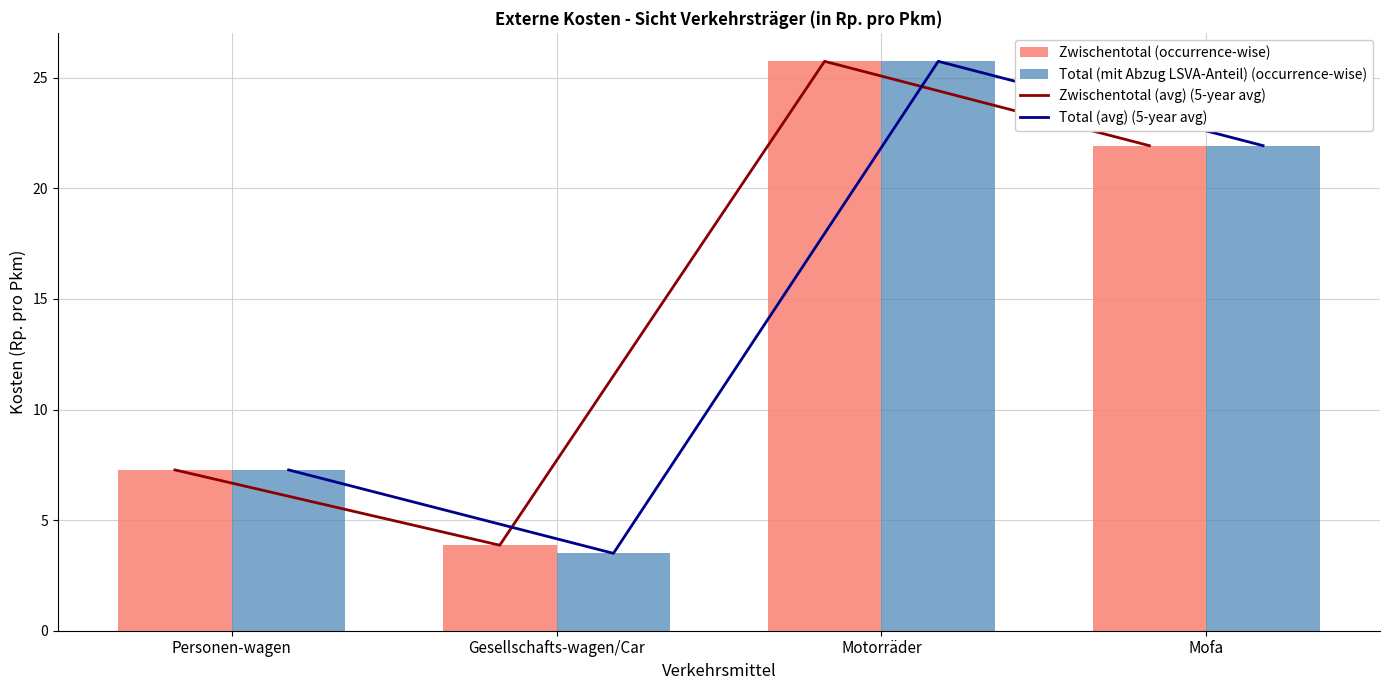

Reading right to left, what are all the values shown in this chart?

Zwischentotal (avg) (5-year avg): 21.9	25.7	3.9	7.3
Total (avg) (5-year avg): 21.9	25.7	3.5	7.3
Zwischentotal (occurrence-wise): 21.9	25.7	3.9	7.3
Total (mit Abzug LSVA-Anteil) (occurrence-wise): 21.9	25.7	3.5	7.3